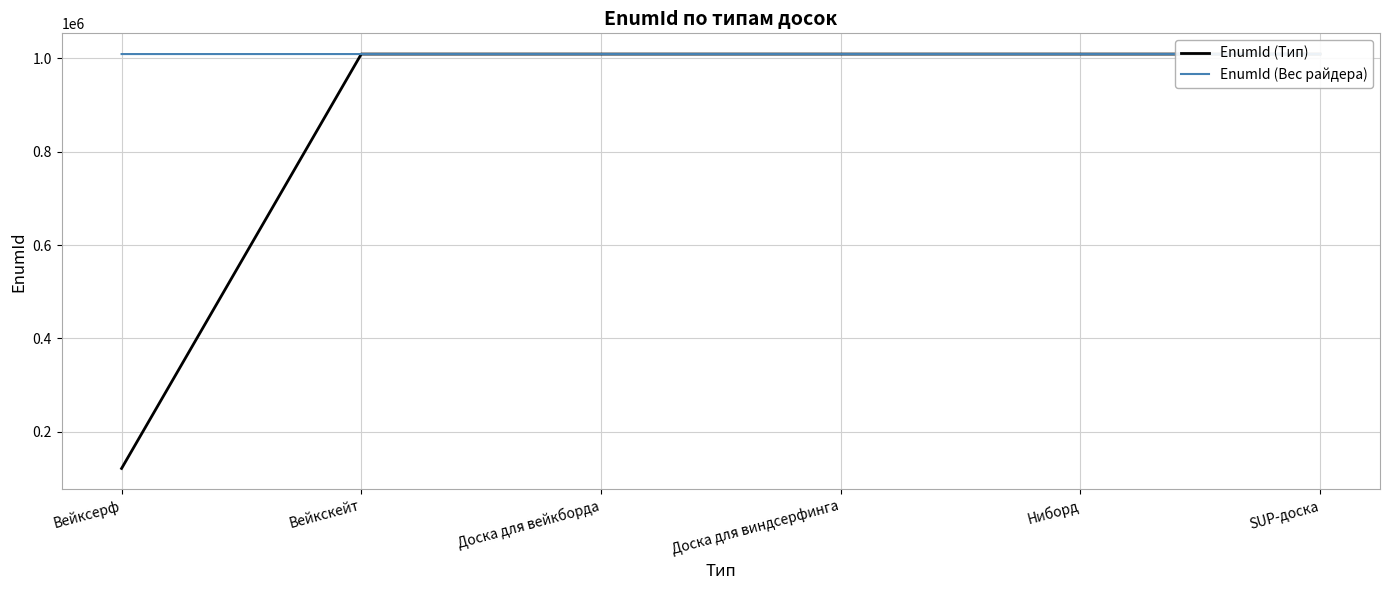

At which label does EnumId (Тип) reach its minimum?

Вейксерф